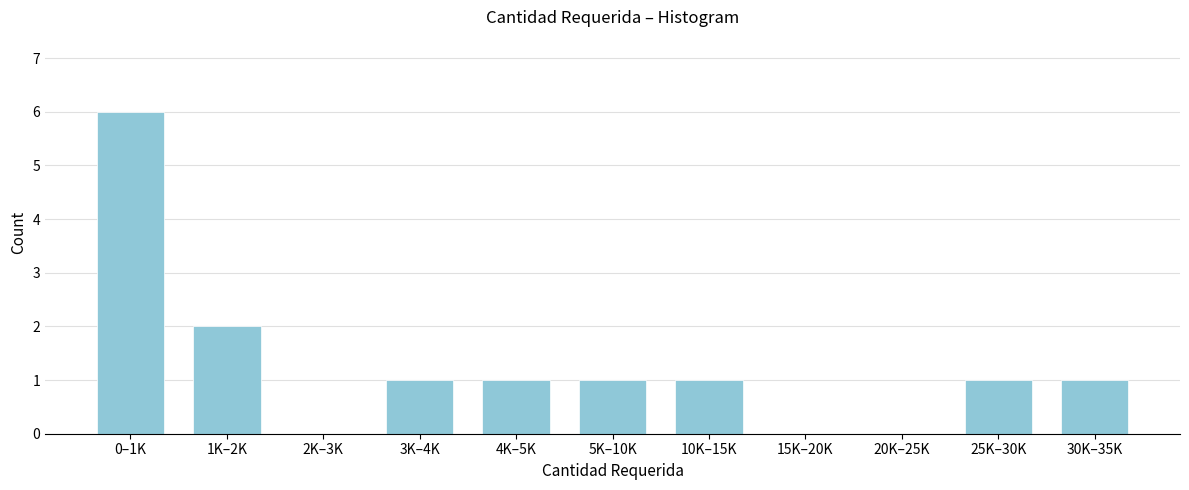

Reading left to right, what are all the values shown in this chart?

0–1K=6	1K–2K=2	2K–3K=0	3K–4K=1	4K–5K=1	5K–10K=1	10K–15K=1	15K–20K=0	20K–25K=0	25K–30K=1	30K–35K=1